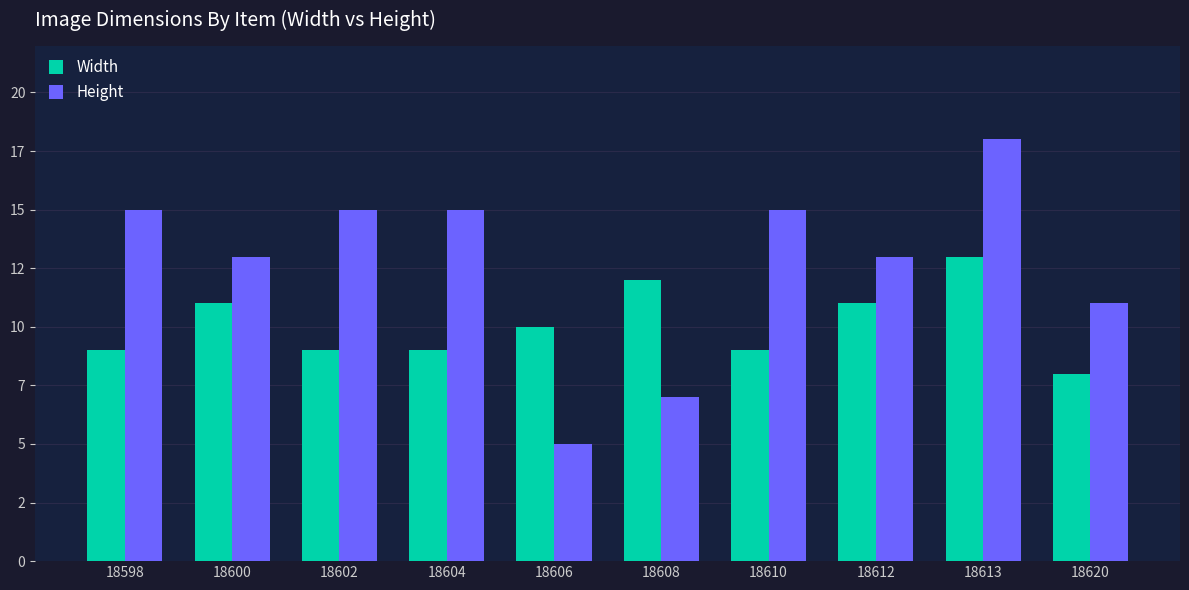

What is the sum of all Width values?

101